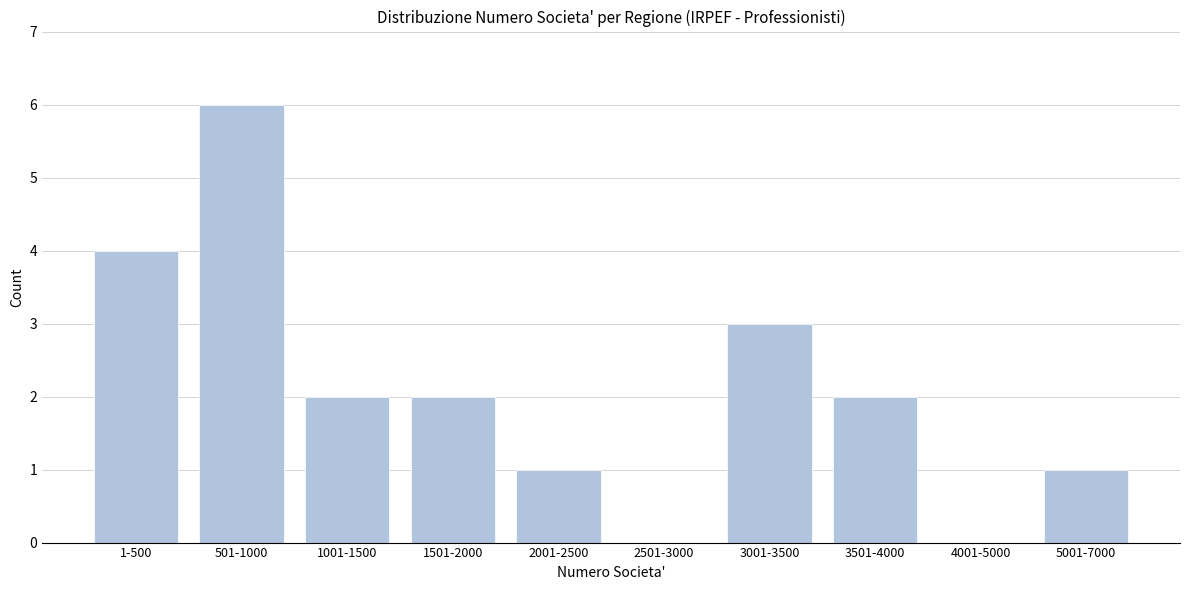

Reading right to left, list all the values displayed in this chart.

5001-7000=1	4001-5000=0	3501-4000=2	3001-3500=3	2501-3000=0	2001-2500=1	1501-2000=2	1001-1500=2	501-1000=6	1-500=4